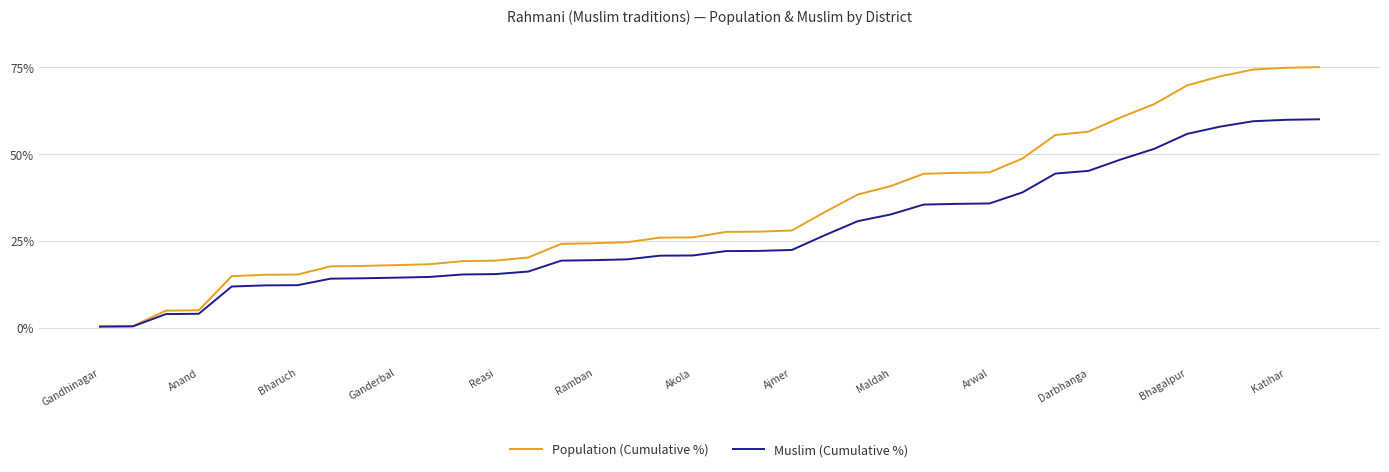

What is the maximum value shown in the chart?

75.0